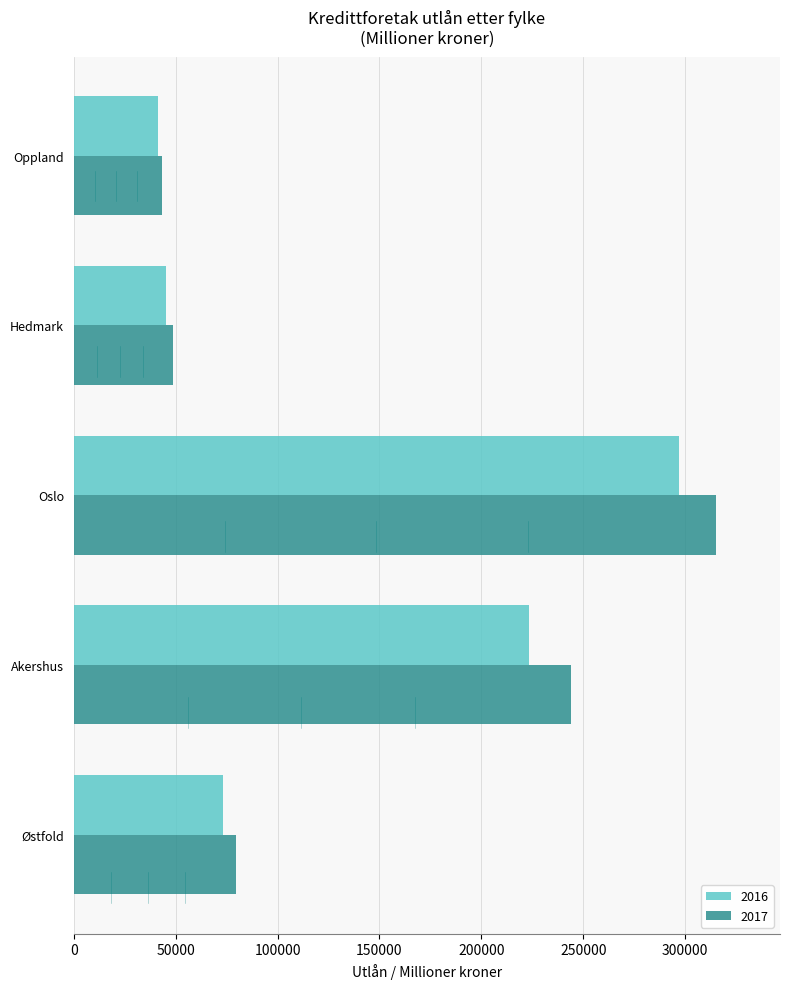

What are all the series names shown in the legend?

2016, 2017